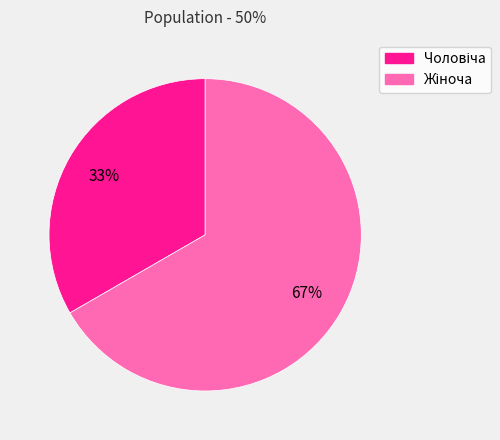

Is there any slice that represents more than half of the pie?

Yes